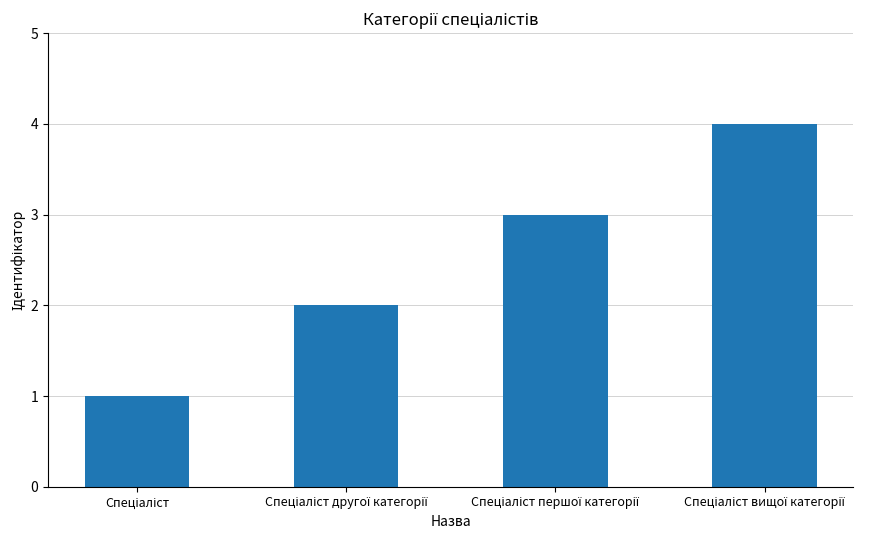

What is the sum of all values?

10